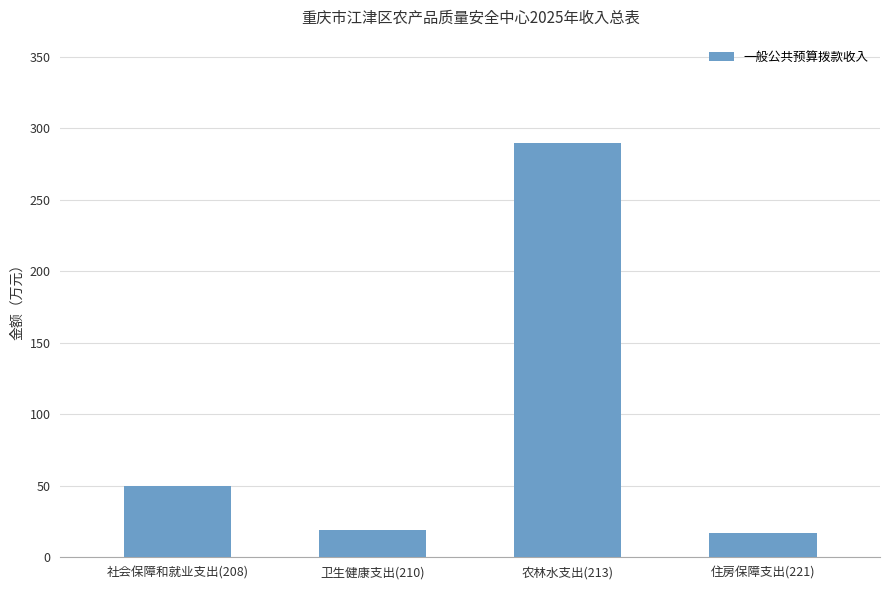

What is the change in value from 社会保障和就业支出(208) to 农林水支出(213)?

+239.6